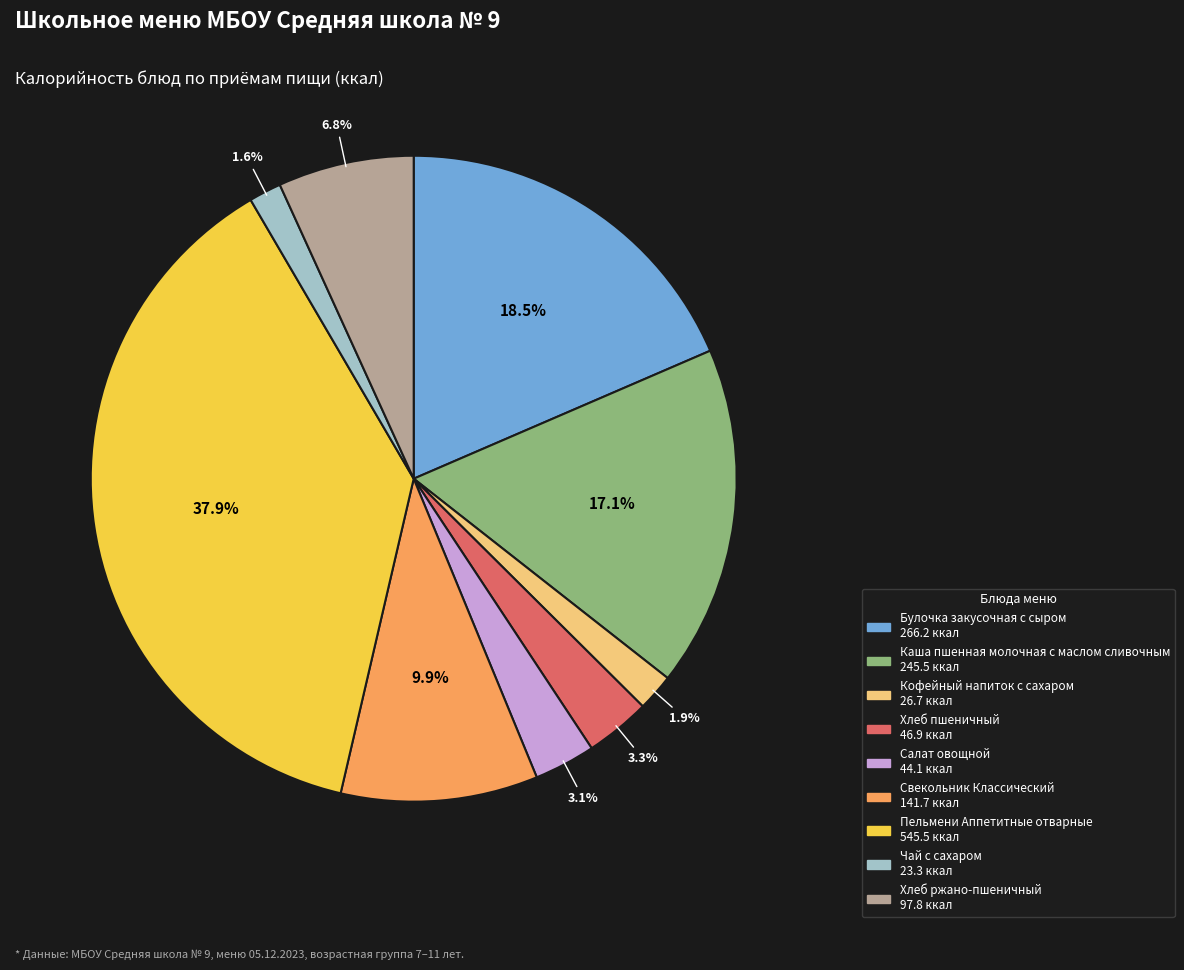

To the nearest percent, what percentage of the pie is Пельмени Аппетитные отварные?

38%